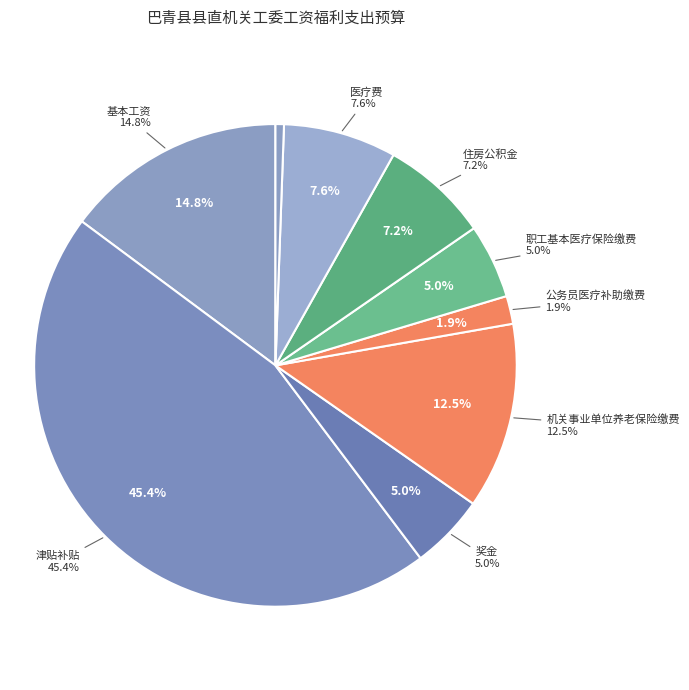

Count the number of slices in the pie.

9